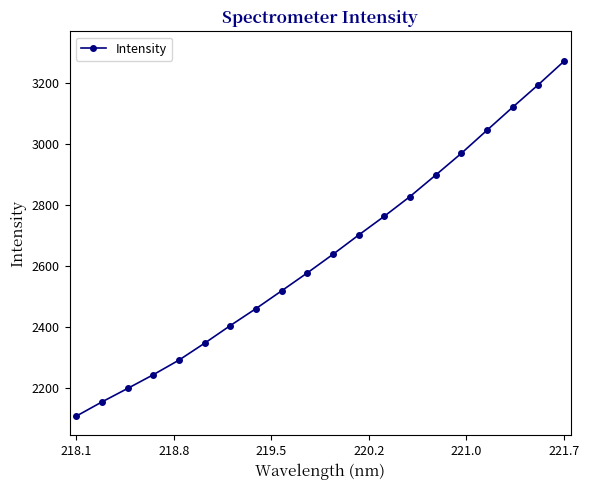

What is the maximum value shown in the chart?

3270.2